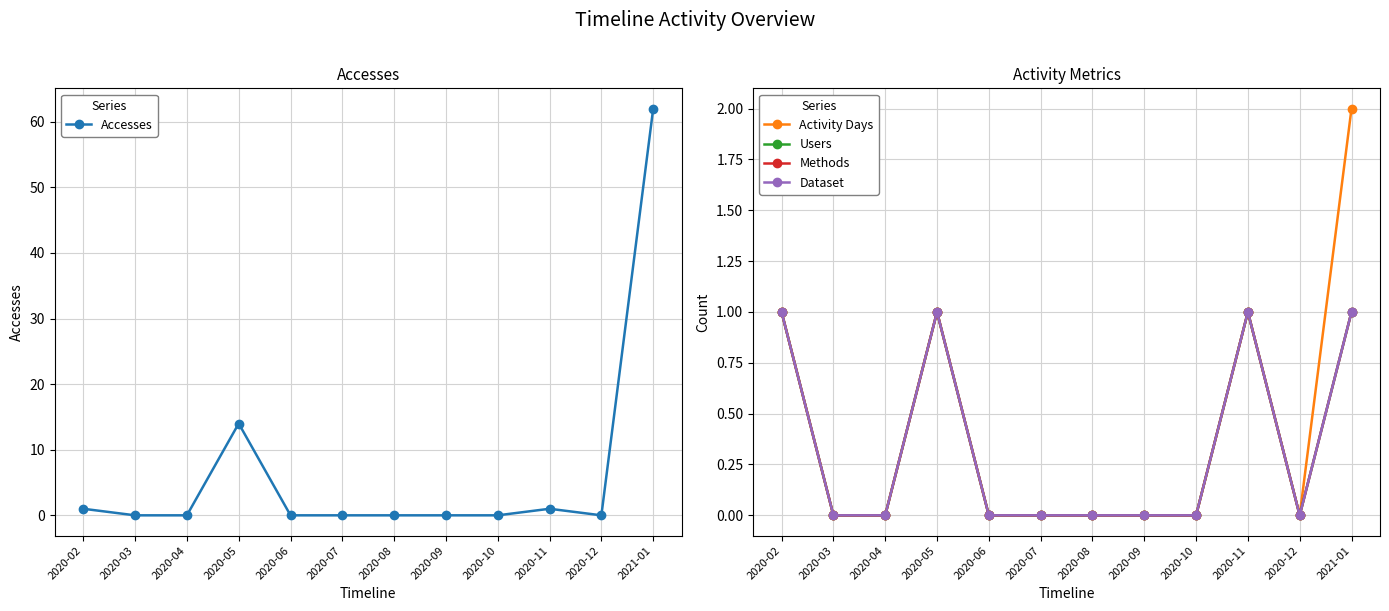

Between 2020-09 and 2021-01, which is larger?

2021-01